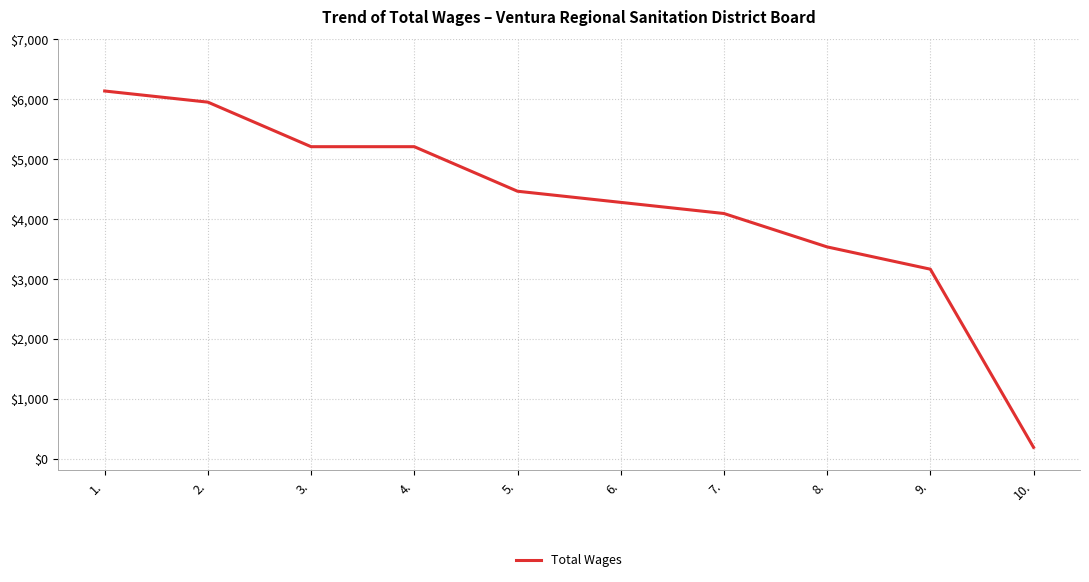

What is the change in value from 5. to 8.?

-930